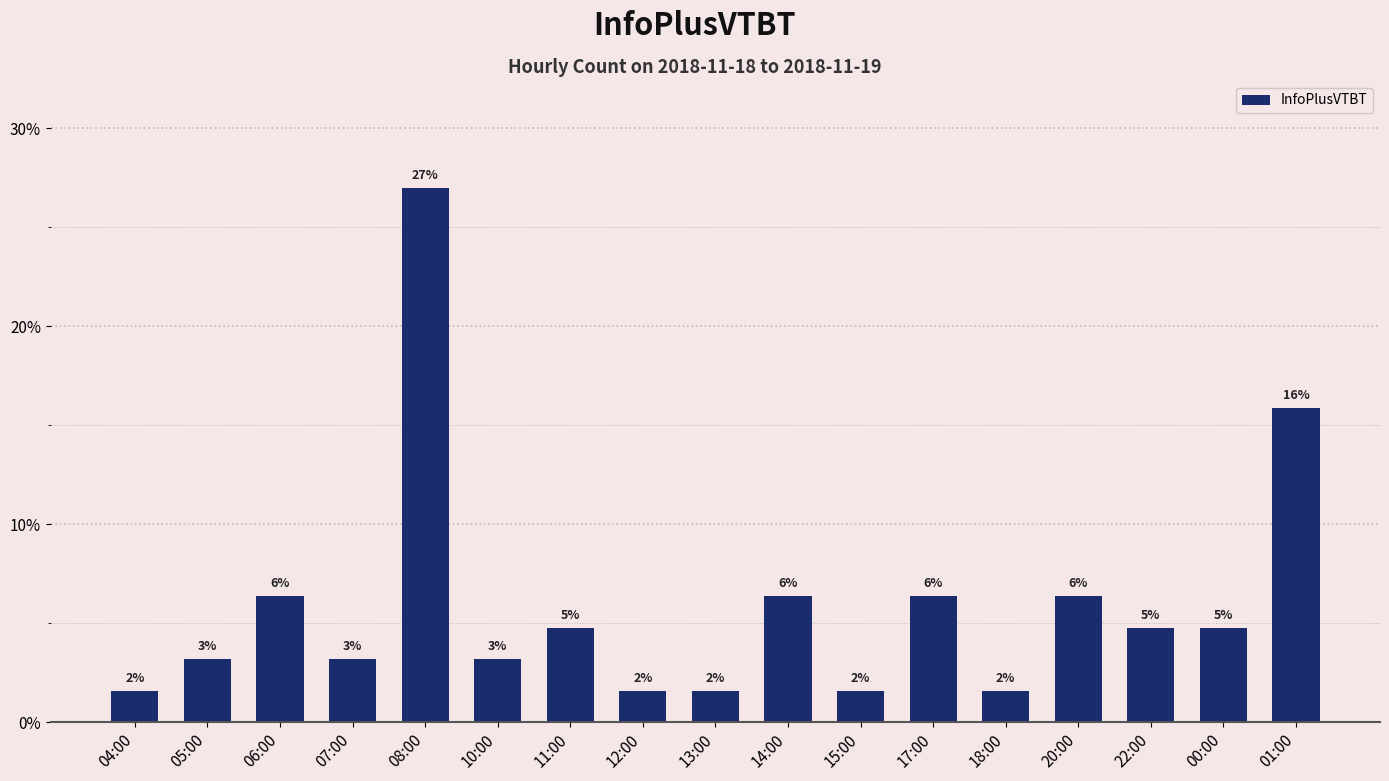

Are the bars grouped side by side (vs. stacked)?

No